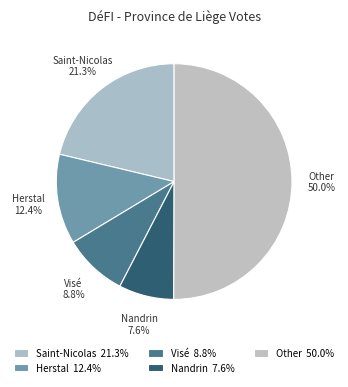

Do Visé and Saint-Nicolas together represent more than half of the pie?

No